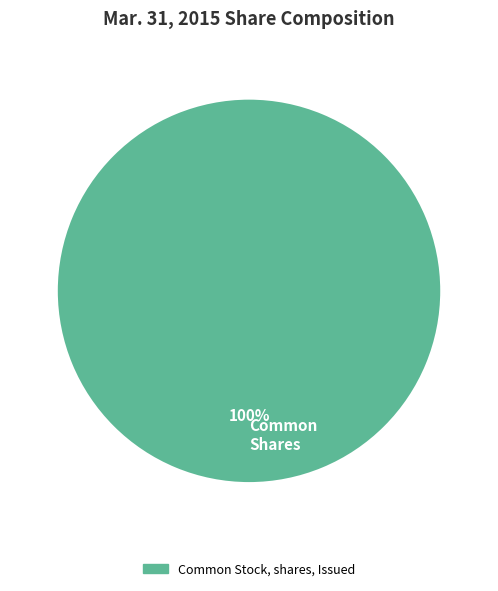

Rank the categories by value from highest to lowest.

Common Shares